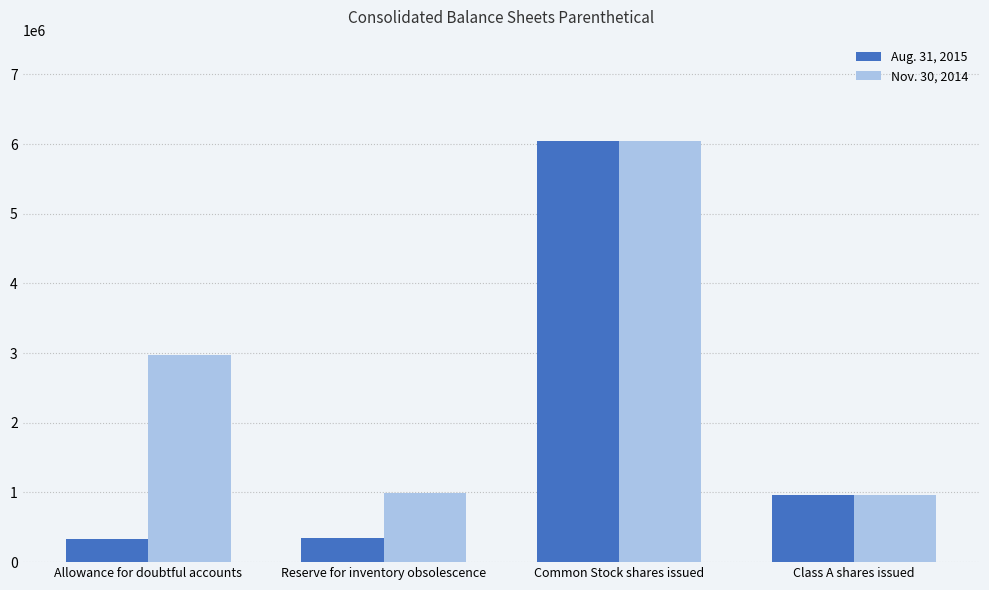

What is the difference between the second highest and second lowest values in the Nov. 30, 2014 series?

1975372